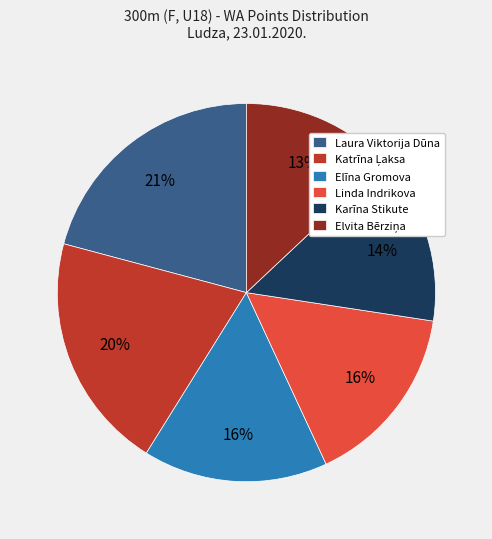

Do Linda Indrikova and Elīna Gromova together represent more than half of the pie?

No